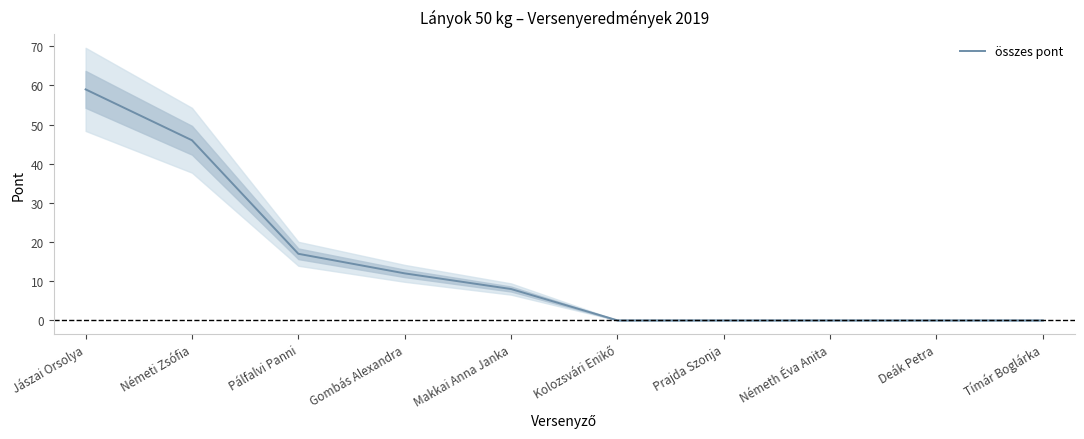

Where does the data first go above 8?

Jászai Orsolya